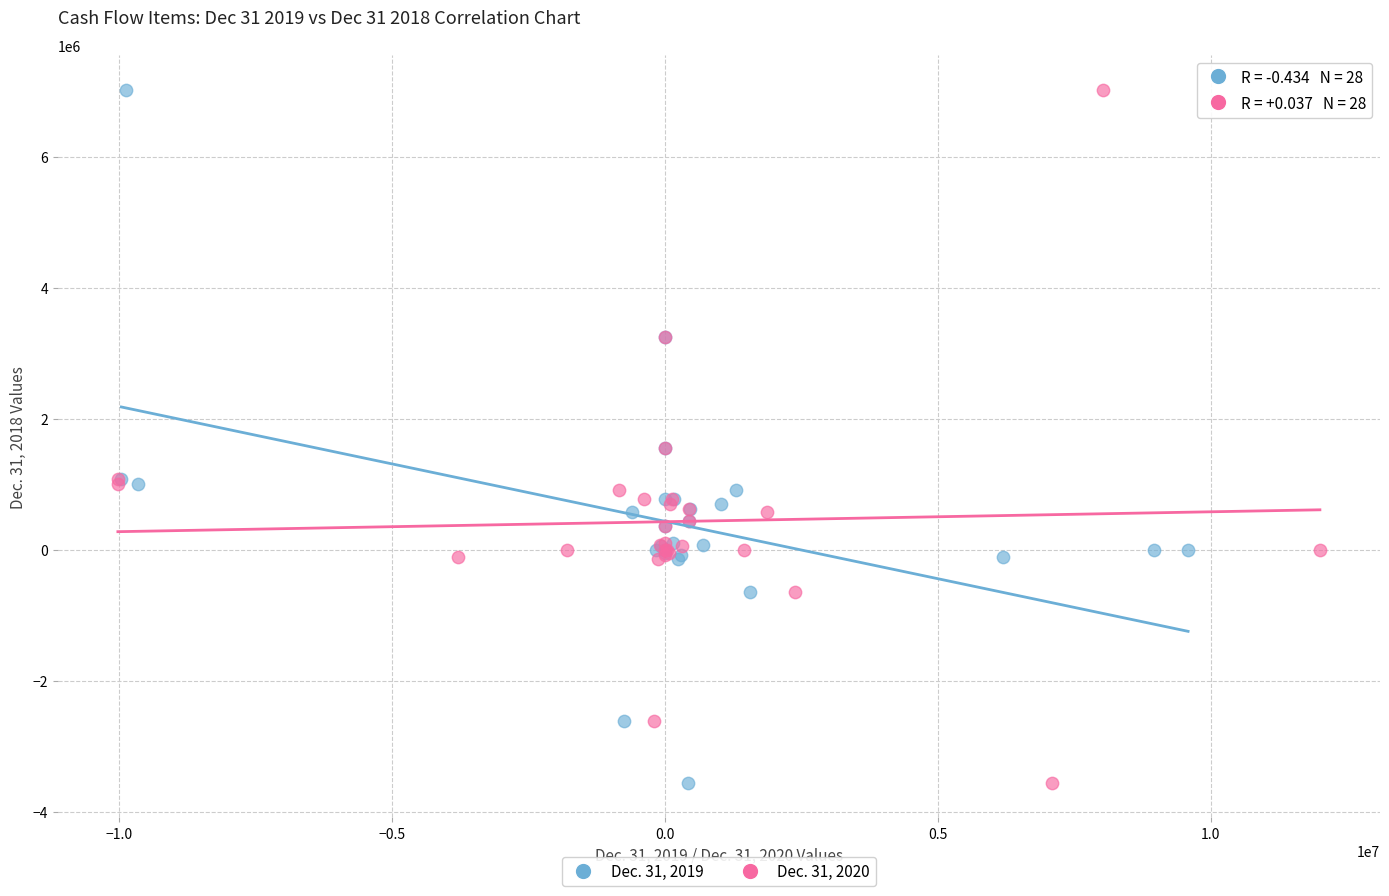

What are all the series names shown in the legend?

Dec. 31, 2019, Dec. 31, 2020